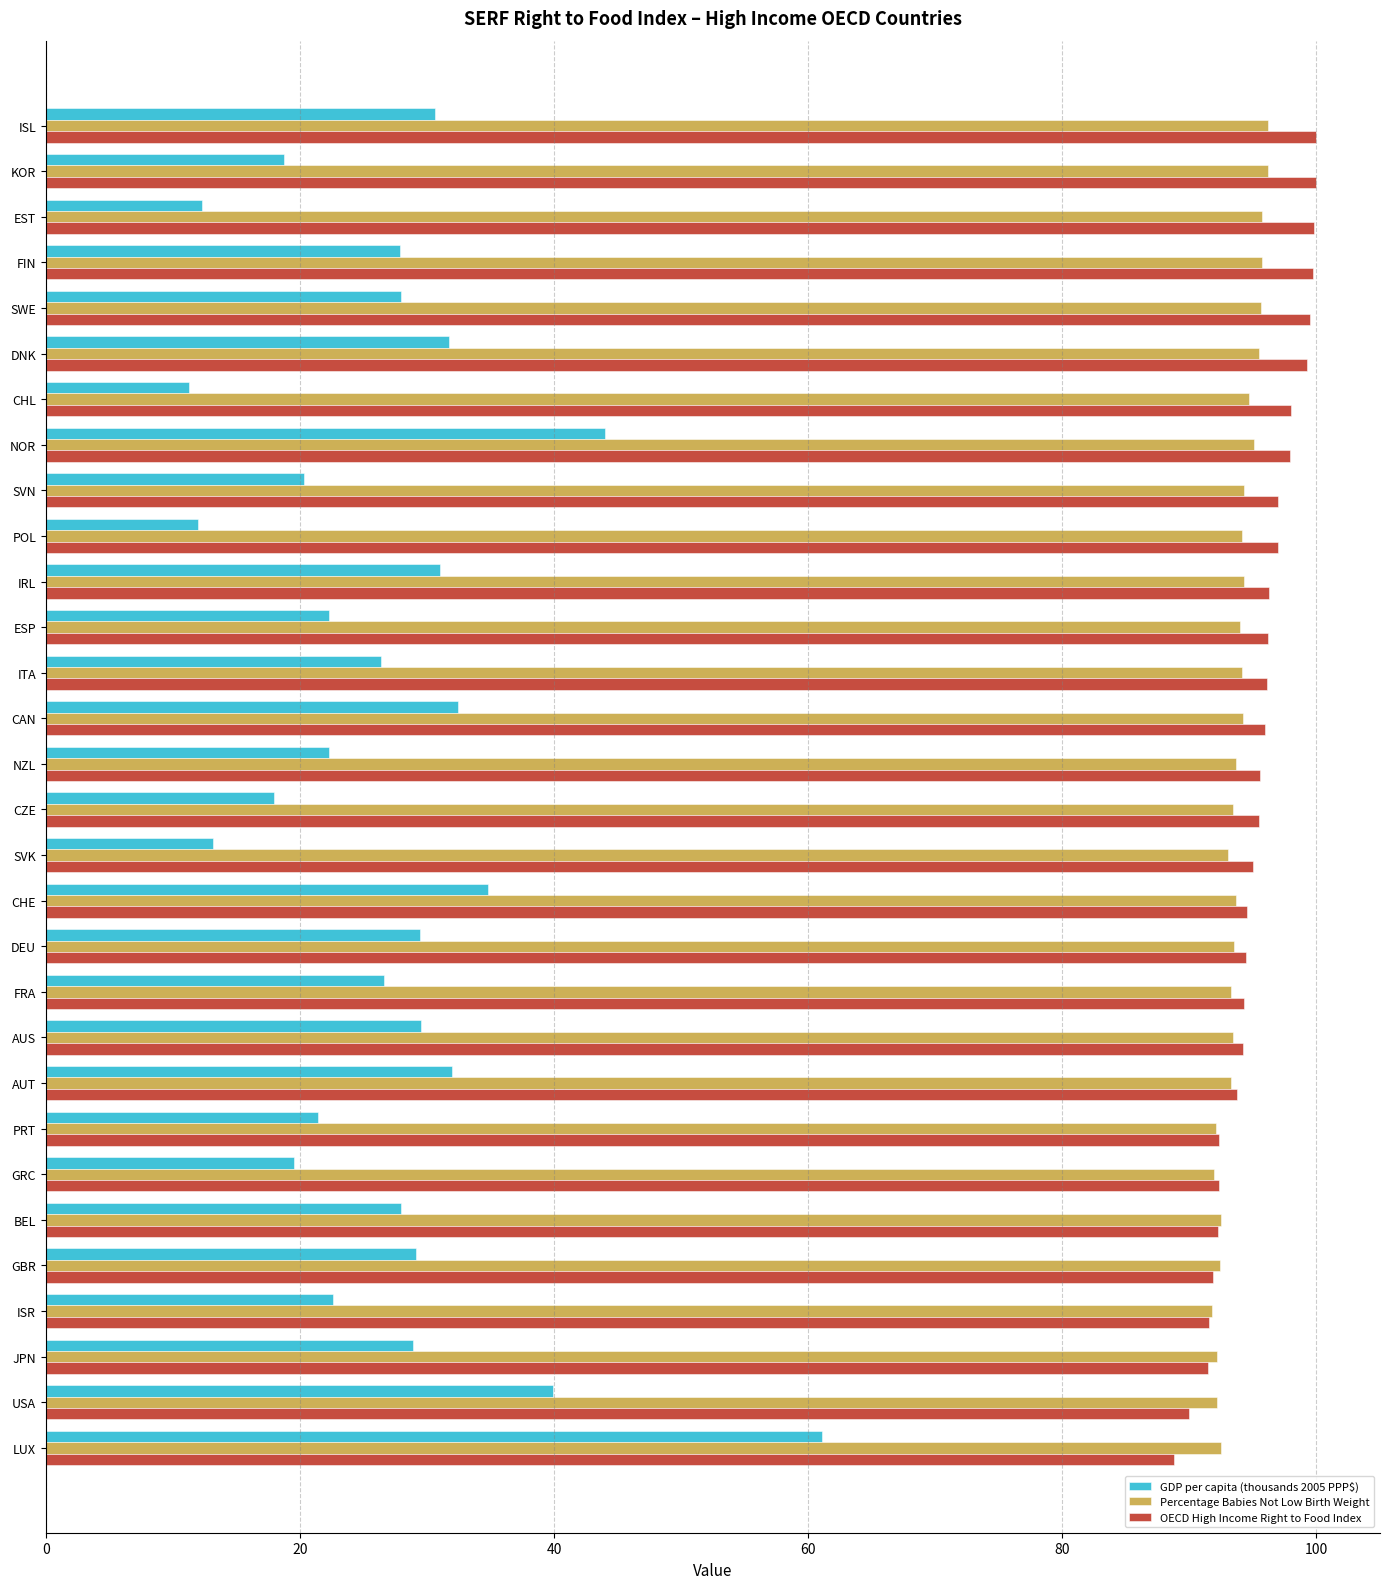

How many data points does each series have?

30